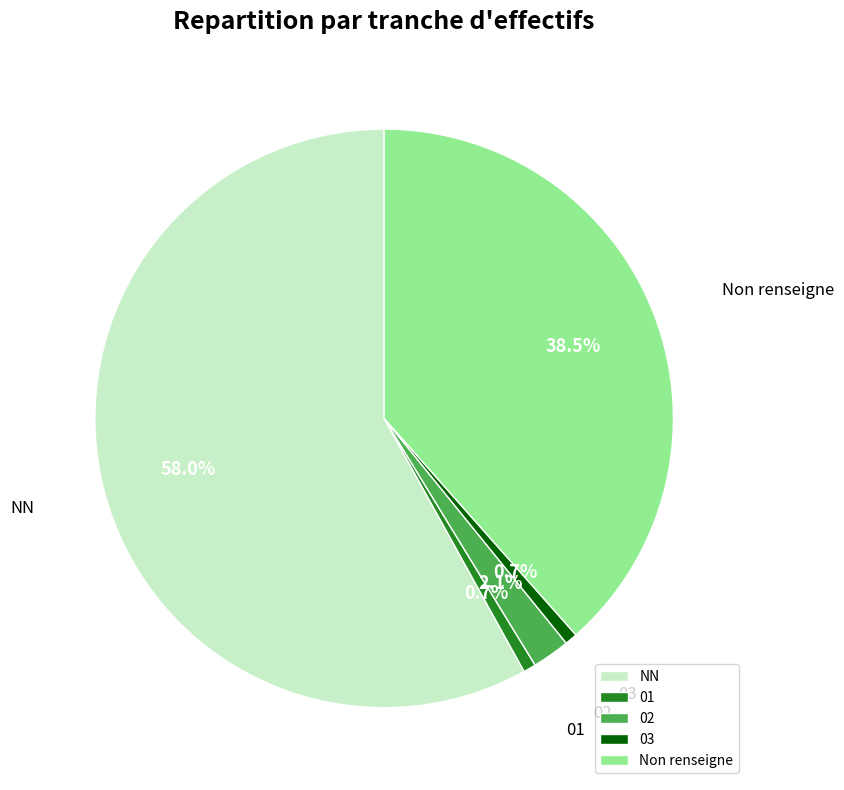

Which category has the biggest portion of the pie?

NN